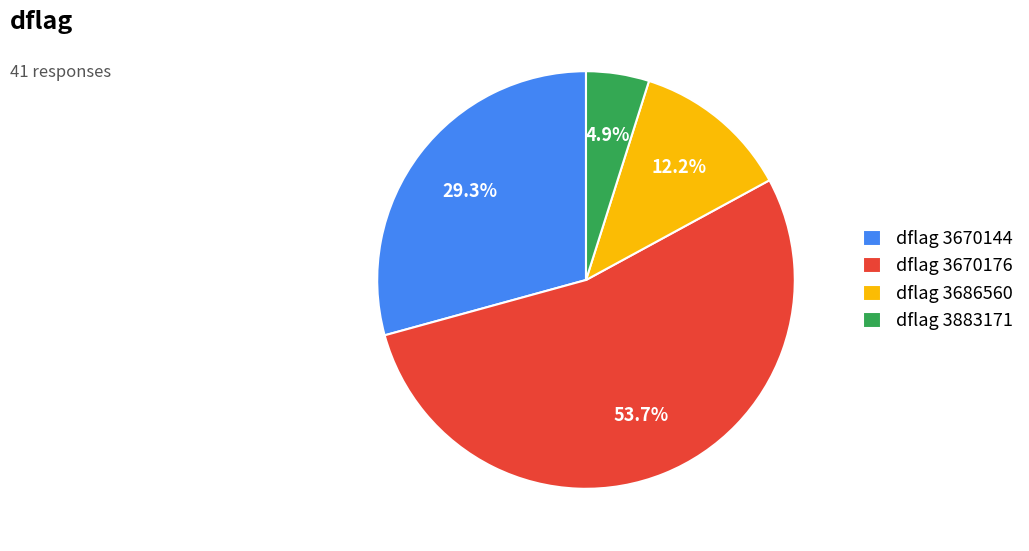

What percentage do dflag 3686560 and dflag 3883171 together represent?

17.1%